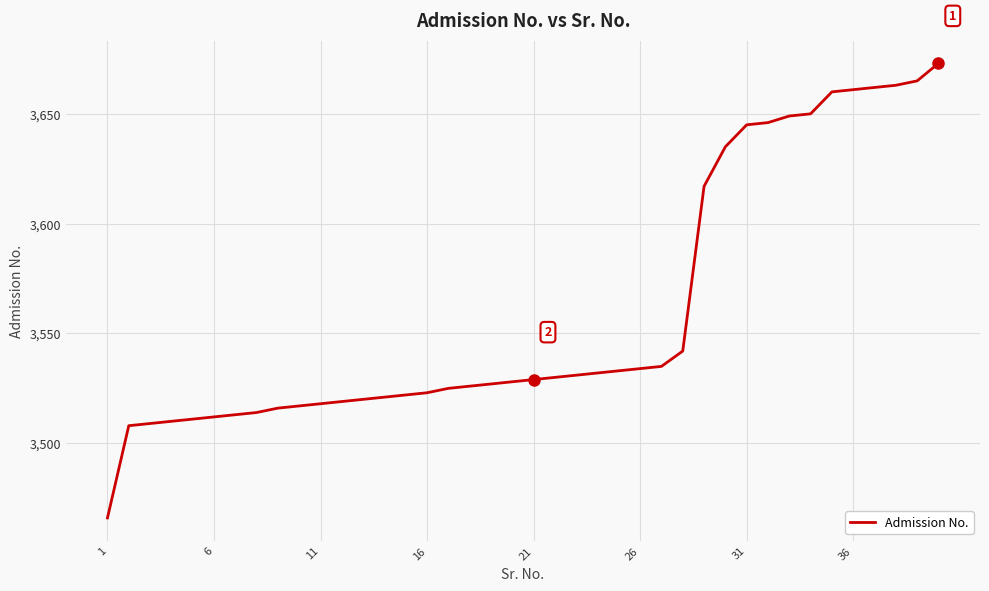

What is the maximum value shown in the chart?

3673